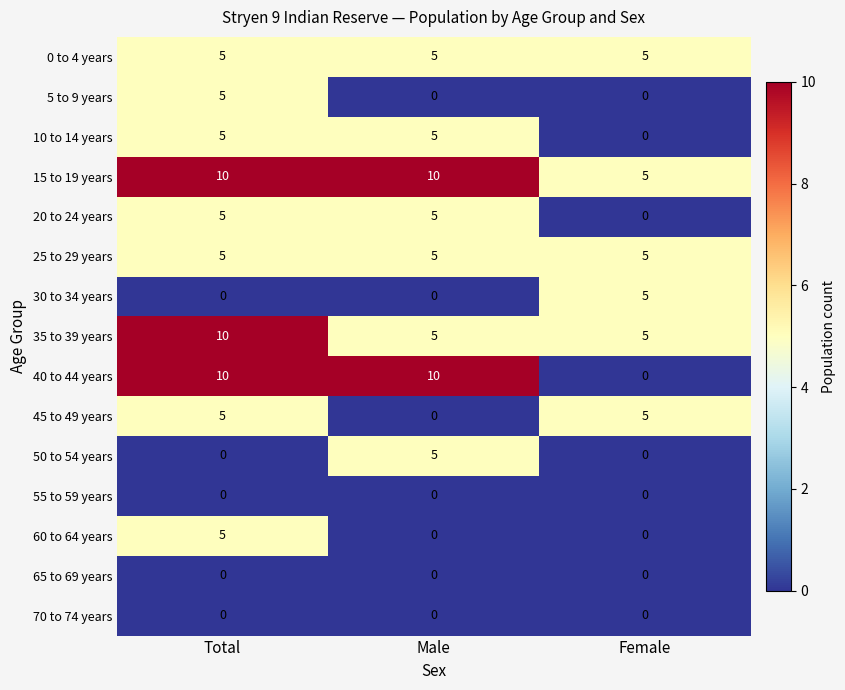

Which series has the largest total across all categories?

15 to 19 years